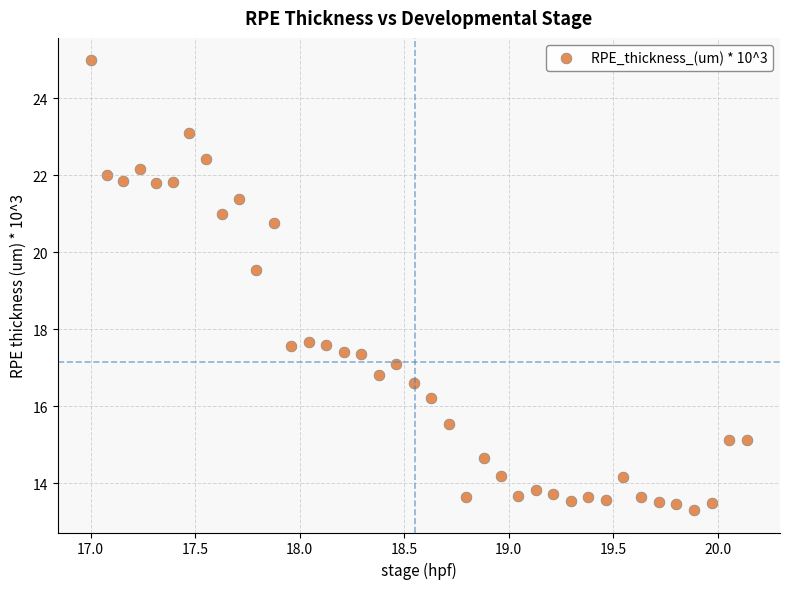

What Y value in the scatter plot is closest to 19?

19.5